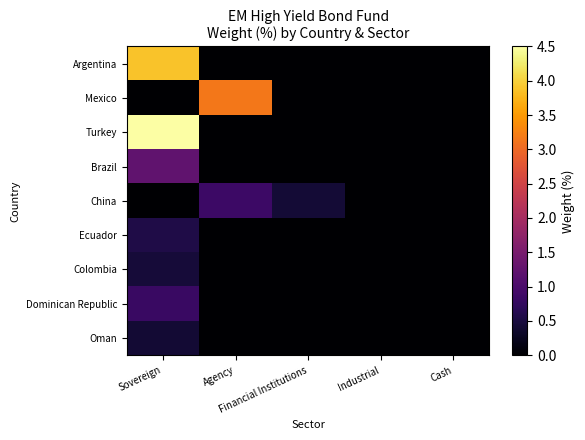

Which series has the largest range (max minus min)?

Turkey